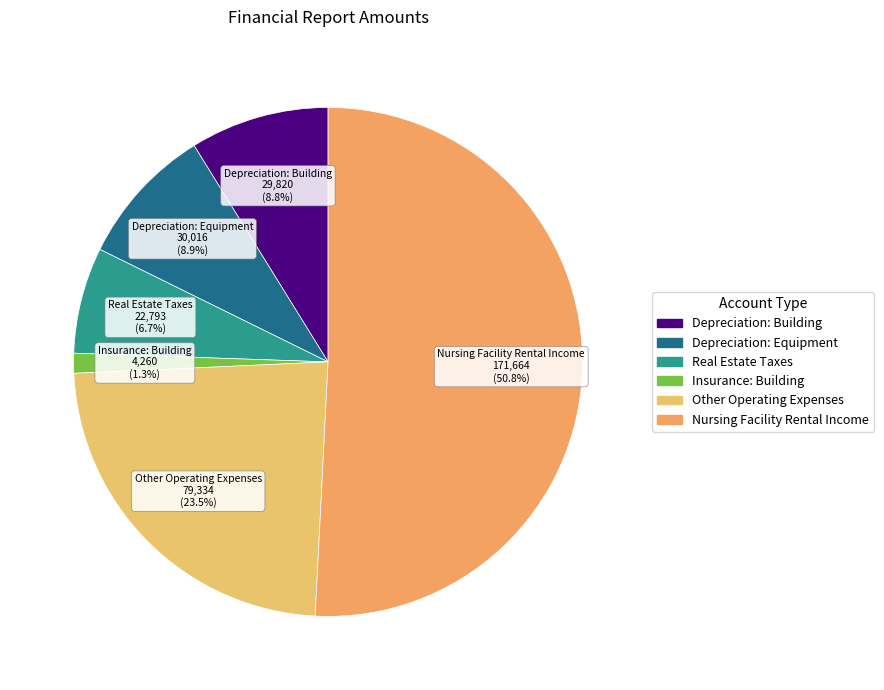

Which category has the biggest portion of the pie?

Nursing Facility Rental Income